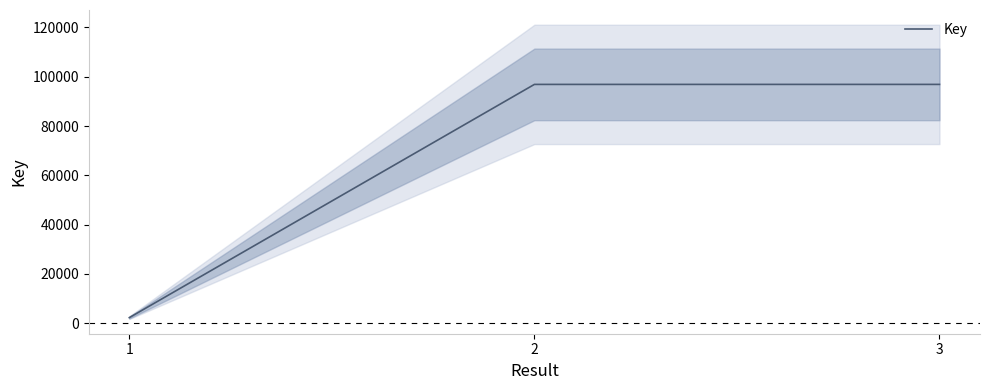

Reading right to left, what are all the values shown in this chart?

3=96901	2=96897	1=2222